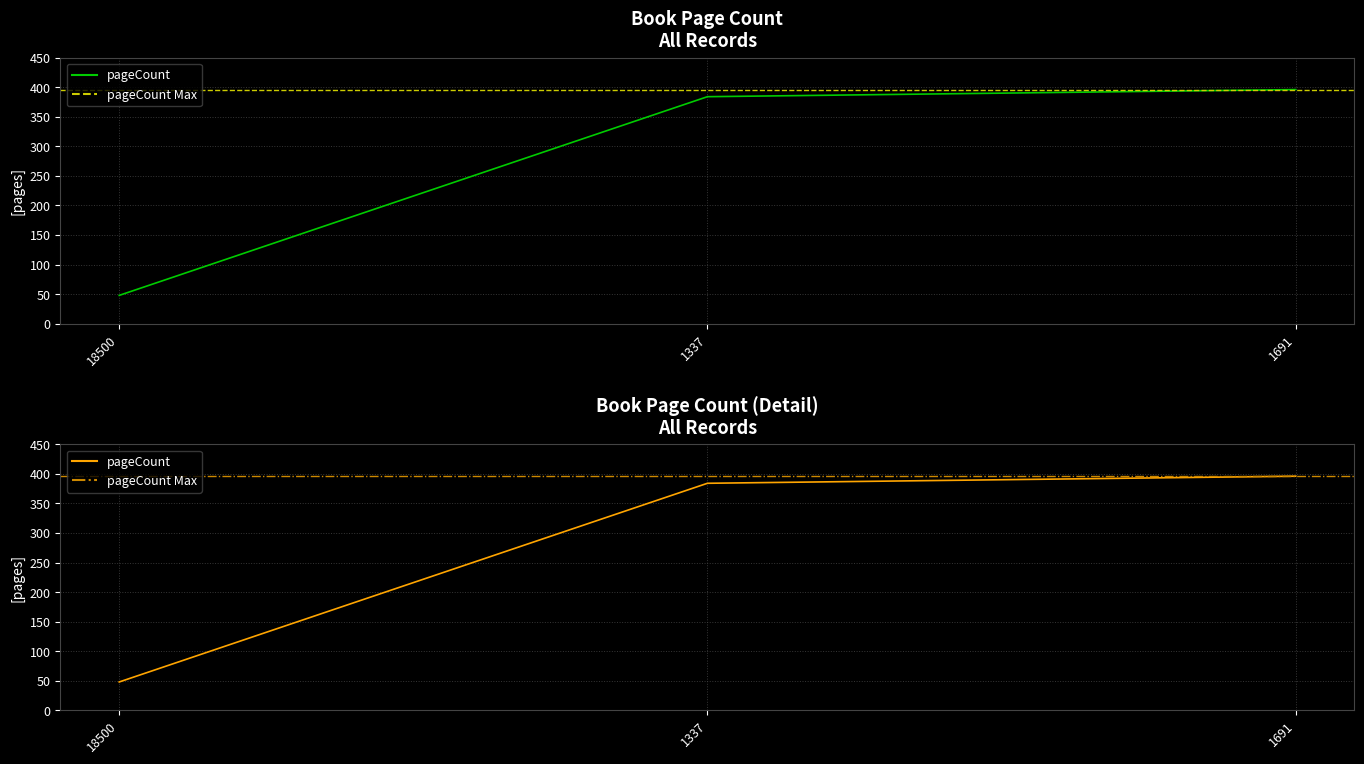

How many categories are shown in the chart?

3